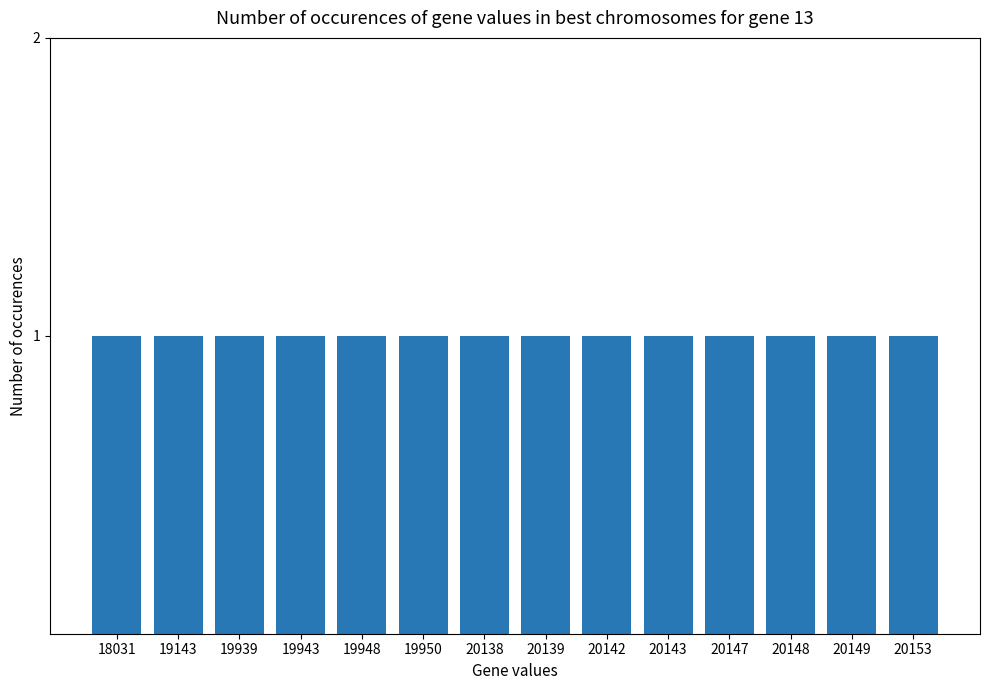

What is the smallest value displayed?

18031